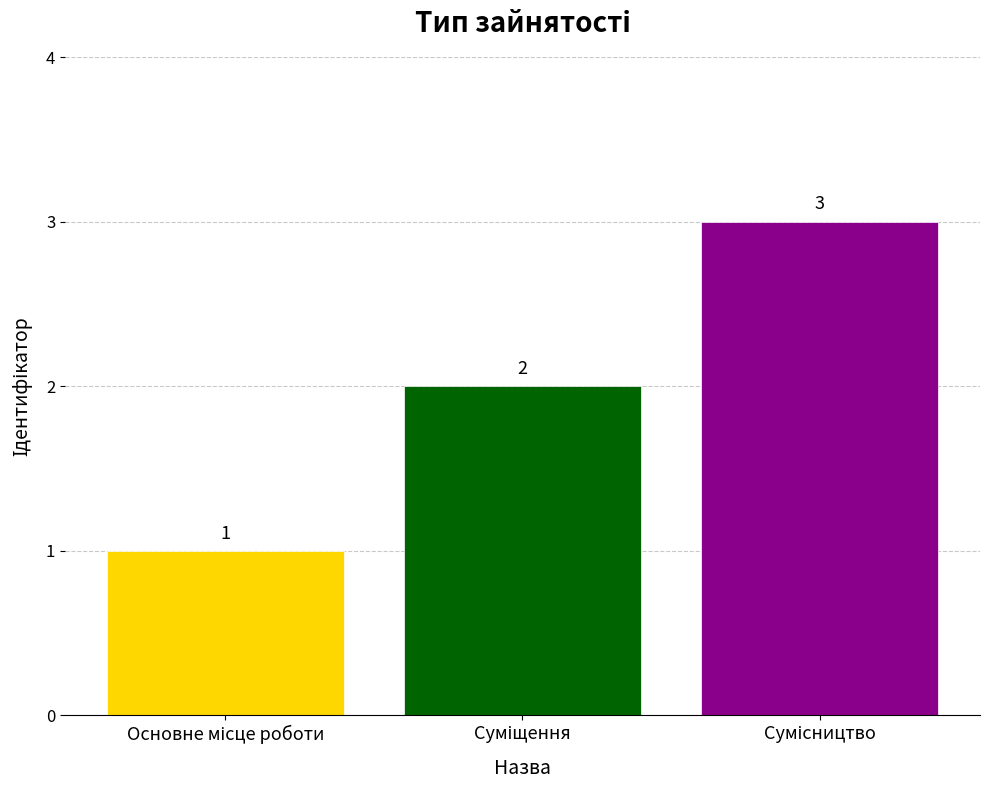

What is the value of the 2nd bar from the left?

2